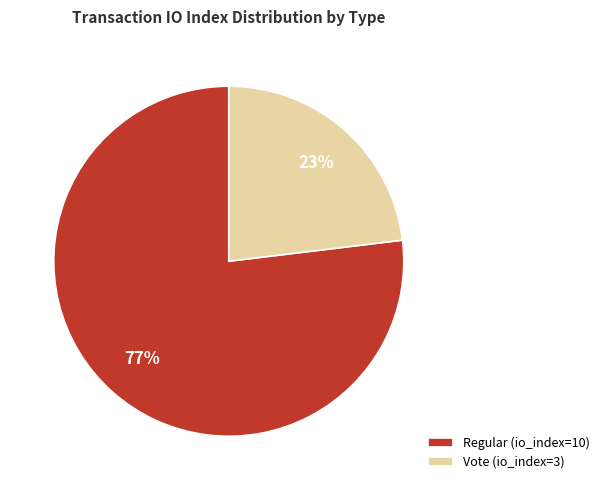

Combined, do Vote (io_index=3) and Regular (io_index=10) account for over 50%?

Yes